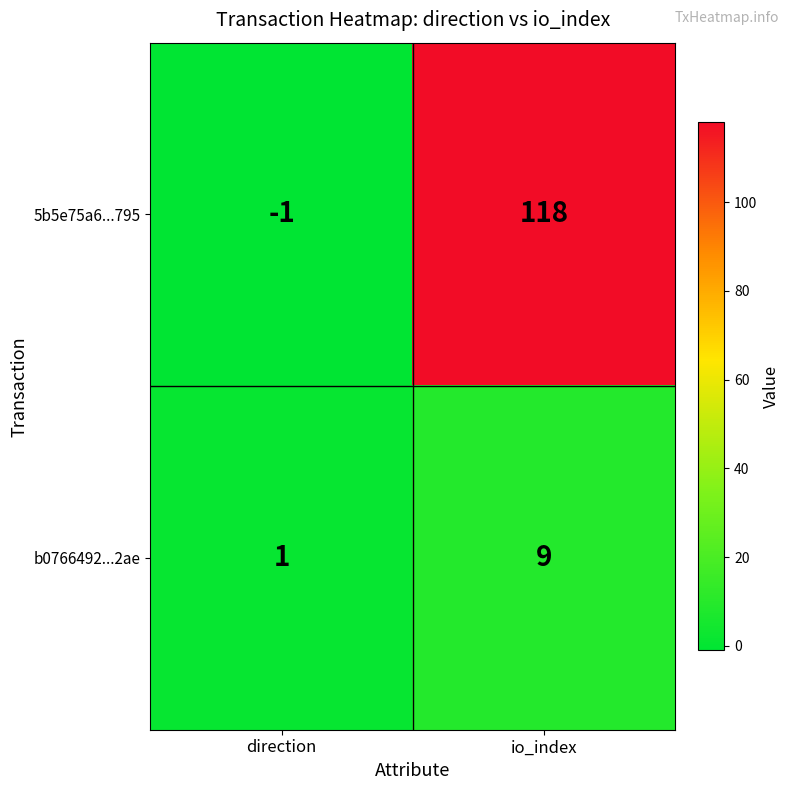

What is the smallest value displayed?

-1